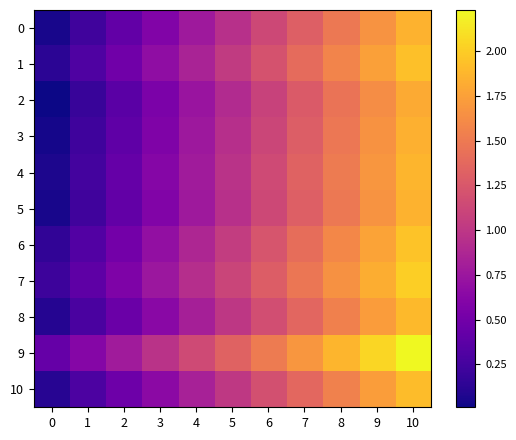

Reading left to right, list all the values displayed in this chart.

0: 0=0.1	1=0.2	2=0.4	3=0.6	4=0.8	5=1.0	6=1.1	7=1.3	8=1.5	9=1.7	10=1.9
1: 0=0.1	1=0.3	2=0.5	3=0.7	4=0.9	5=1.0	6=1.2	7=1.4	8=1.6	9=1.8	10=1.9
2: 0=0.0	1=0.2	2=0.4	3=0.6	4=0.7	5=0.9	6=1.1	7=1.3	8=1.5	9=1.6	10=1.8
3: 0=0.0	1=0.2	2=0.4	3=0.6	4=0.8	5=0.9	6=1.1	7=1.3	8=1.5	9=1.7	10=1.8
4: 0=0.1	1=0.3	2=0.4	3=0.6	4=0.8	5=1.0	6=1.2	7=1.3	8=1.5	9=1.7	10=1.9
5: 0=0.1	1=0.2	2=0.4	3=0.6	4=0.8	5=1.0	6=1.1	7=1.3	8=1.5	9=1.7	10=1.9
6: 0=0.2	1=0.3	2=0.5	3=0.7	4=0.9	5=1.1	6=1.2	7=1.4	8=1.6	9=1.8	10=2.0
7: 0=0.2	1=0.4	2=0.6	3=0.8	4=0.9	5=1.1	6=1.3	7=1.5	8=1.7	9=1.8	10=2.0
8: 0=0.1	1=0.3	2=0.5	3=0.6	4=0.8	5=1.0	6=1.2	7=1.4	8=1.5	9=1.7	10=1.9
9: 0=0.4	1=0.6	2=0.8	3=1.0	4=1.2	5=1.3	6=1.5	7=1.7	8=1.9	9=2.1	10=2.2
10: 0=0.1	1=0.3	2=0.5	3=0.7	4=0.8	5=1.0	6=1.2	7=1.4	8=1.6	9=1.7	10=1.9